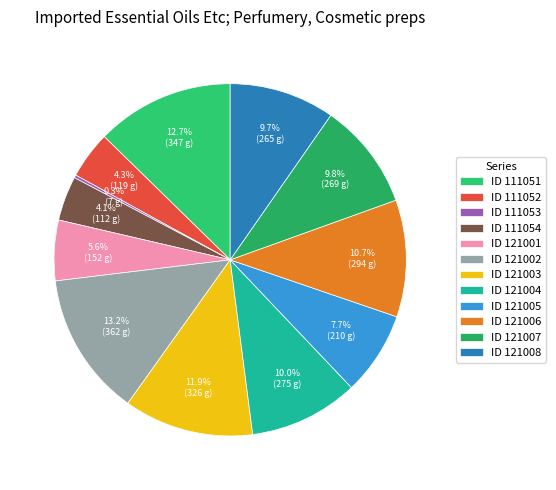

Which category has the biggest portion of the pie?

ID 121002